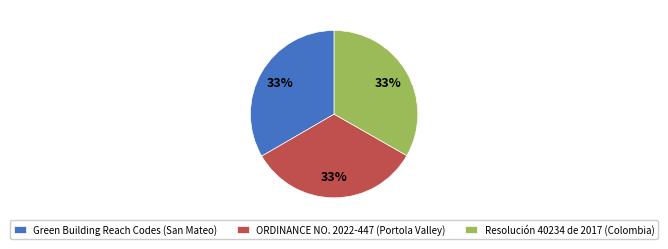

True or false: Resolución 40234 de 2017 (Colombia) accounts for 43% of the total.

False